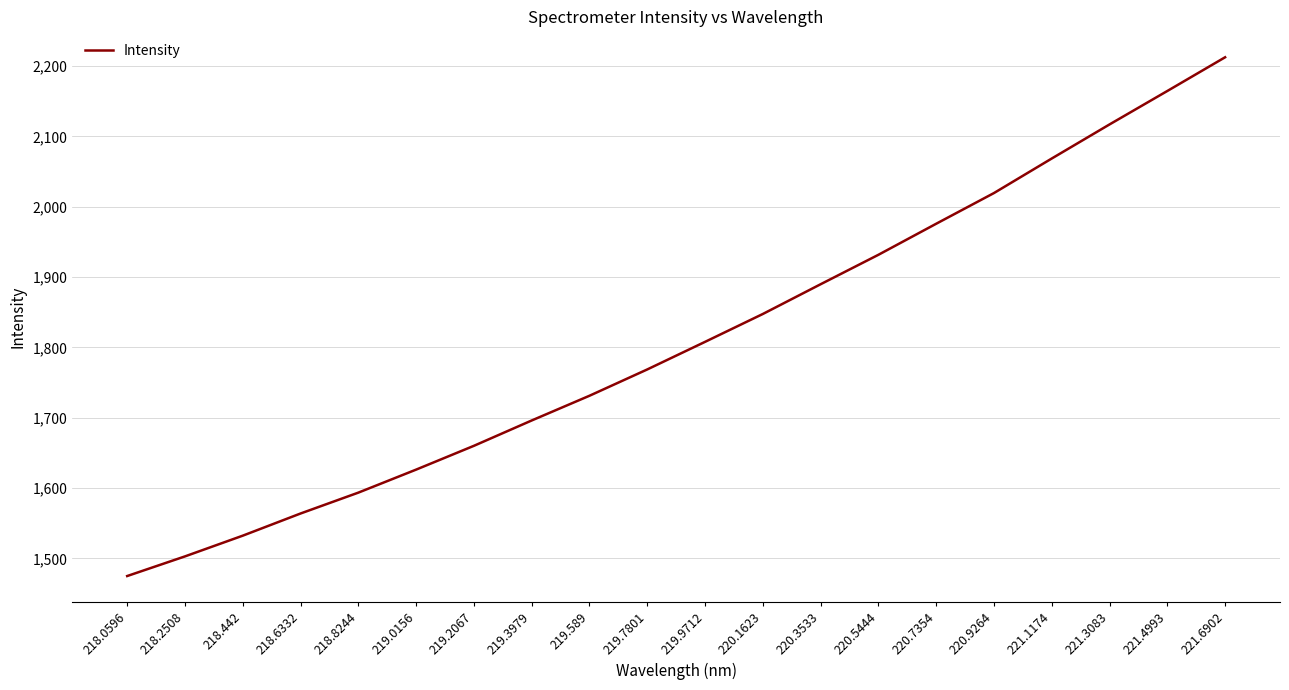

At which category does the chart reach its peak across all series?

221.6902